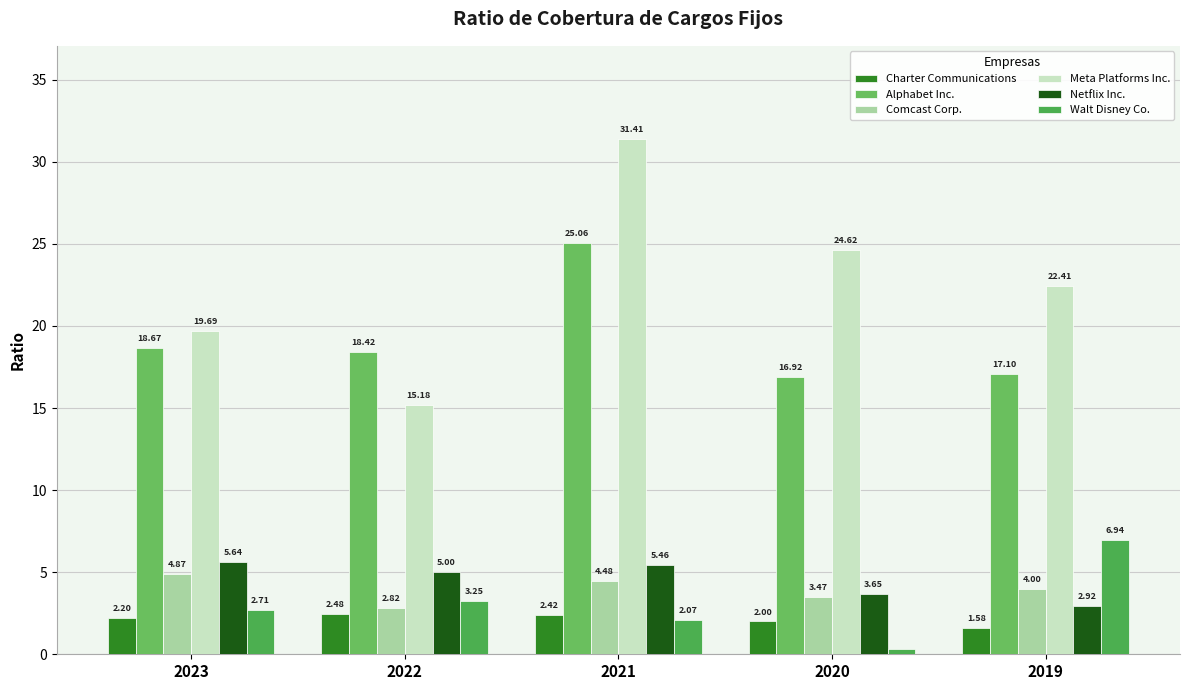

Are the bars horizontal?

No